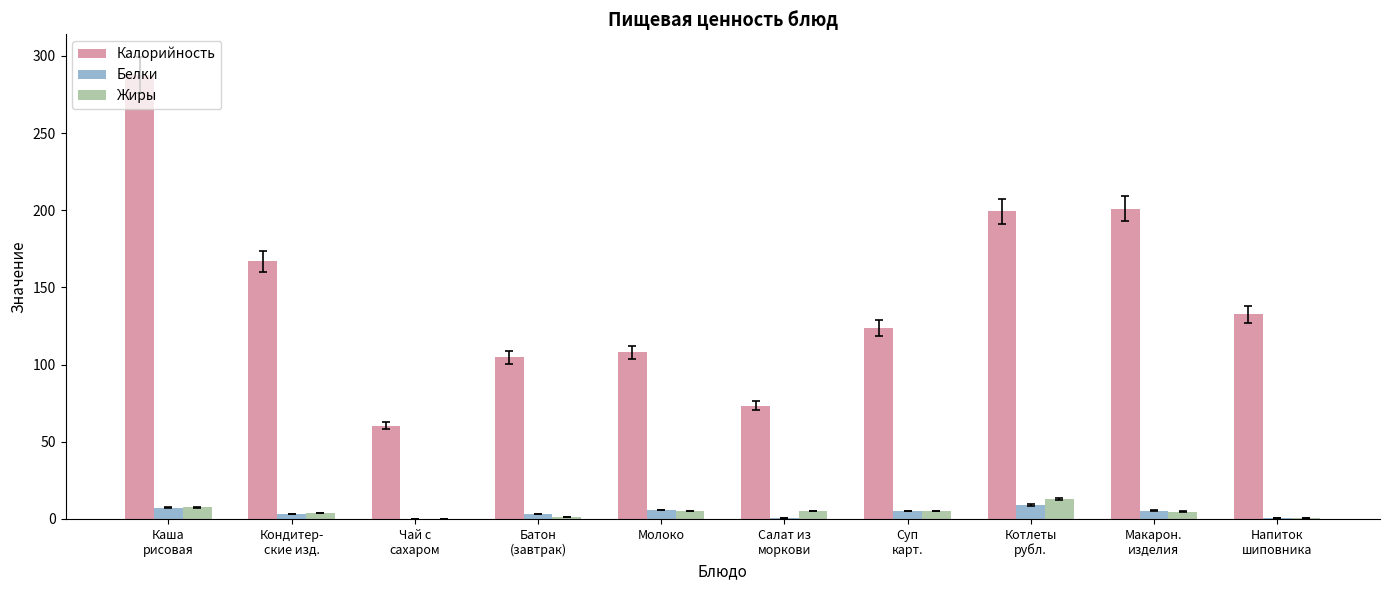

What is the sum of all Белки values?

40.1